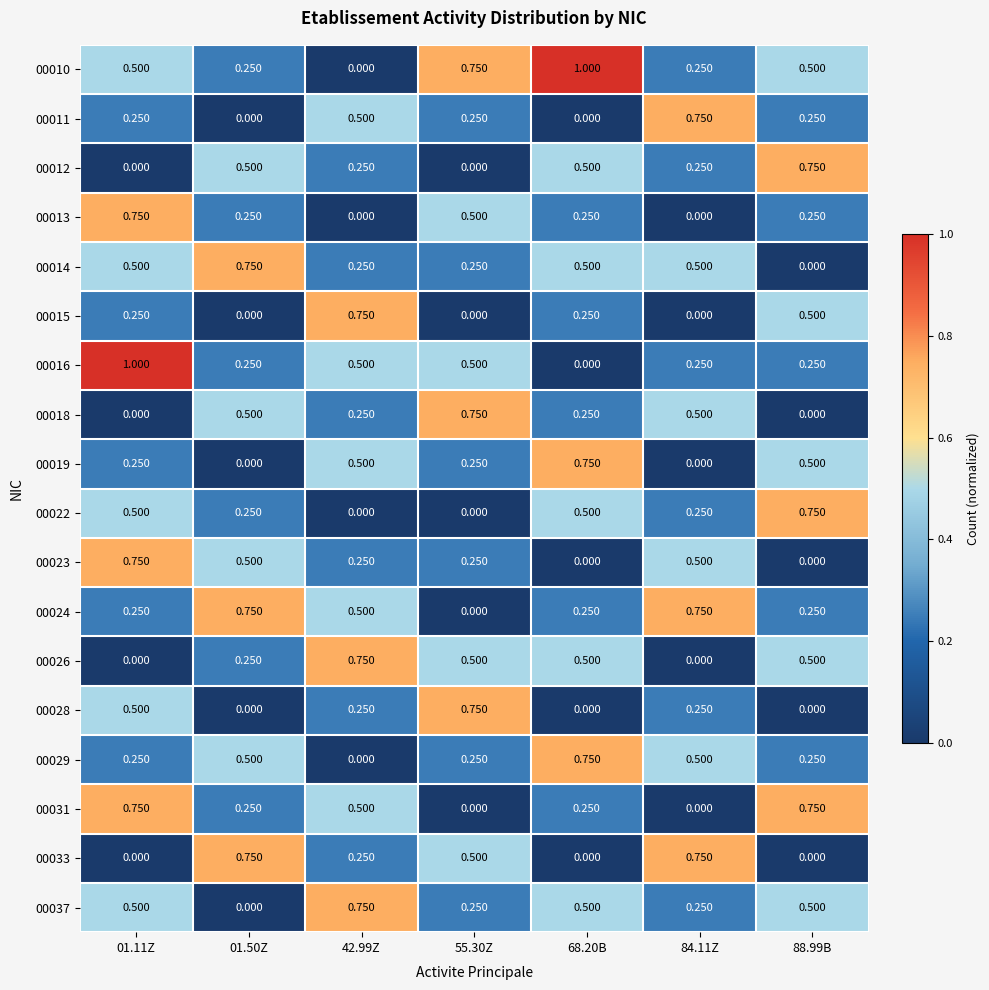

Count the number of categories in the chart.

7